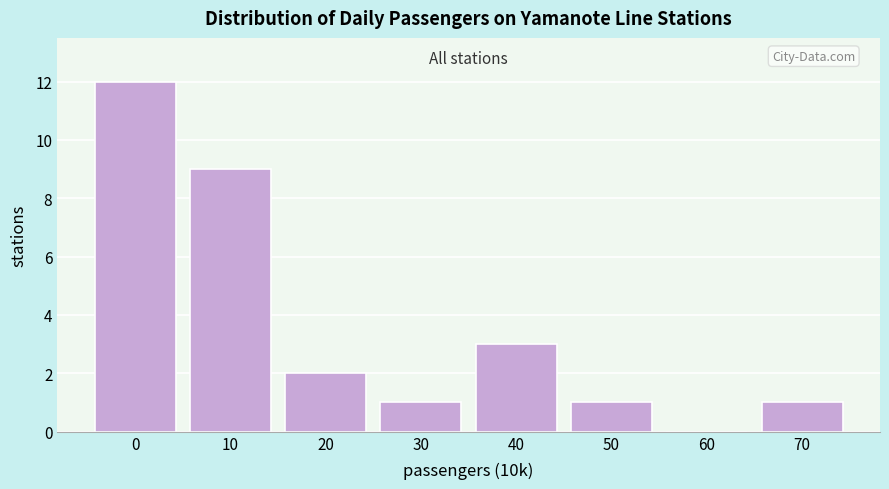

Reading right to left, list all the values displayed in this chart.

70=1	60=0	50=1	40=3	30=1	20=2	10=9	0=12